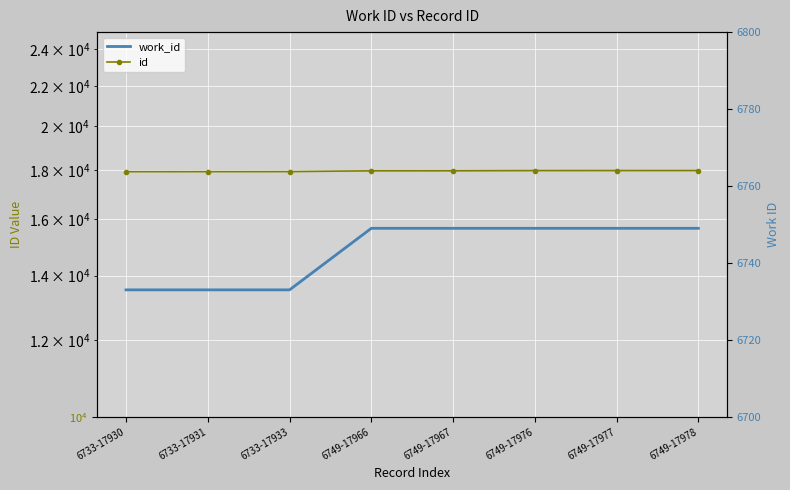

Rank the series at 6733-17930 from lowest to highest value.

work_id, id